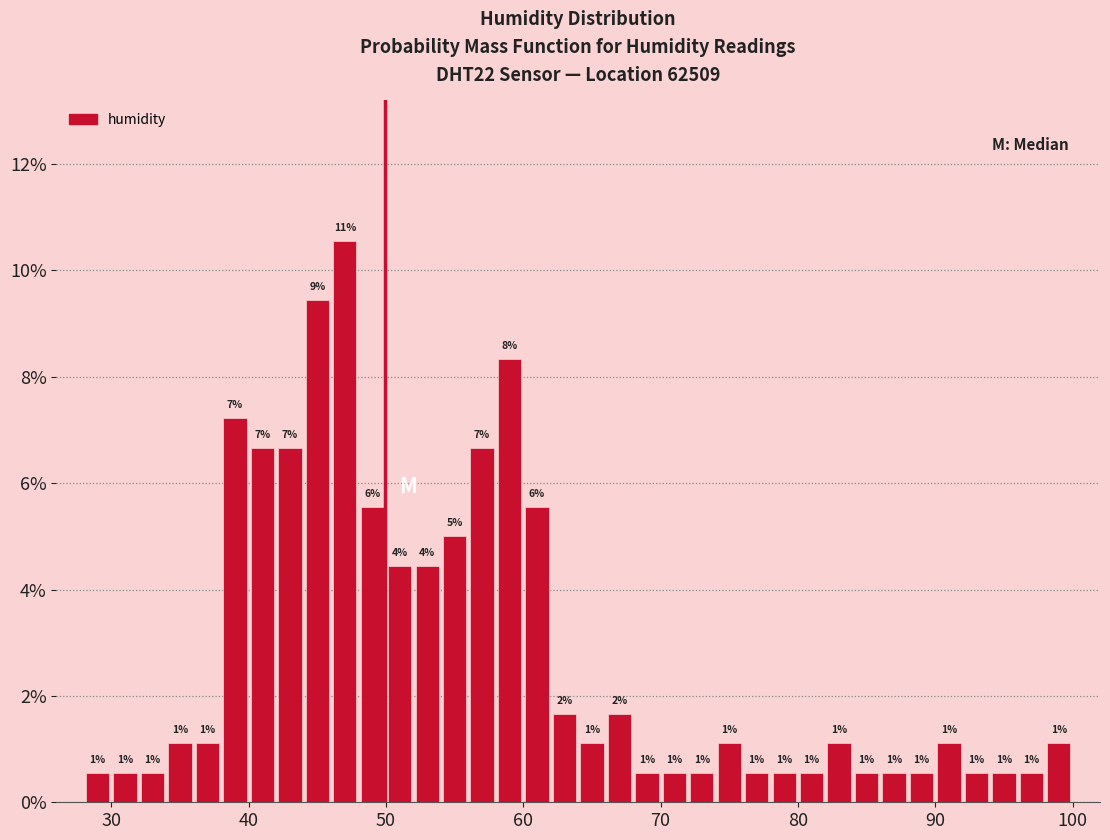

Read against the x-axis, roughly where is the centre of the tallest bar?

47